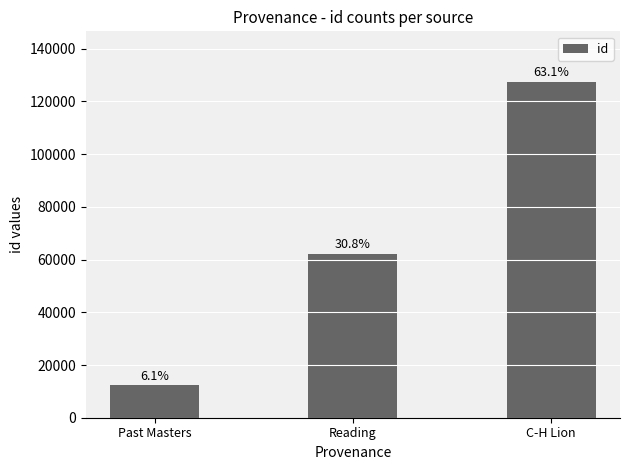

What is the change in value from Past Masters to Reading?

+49903